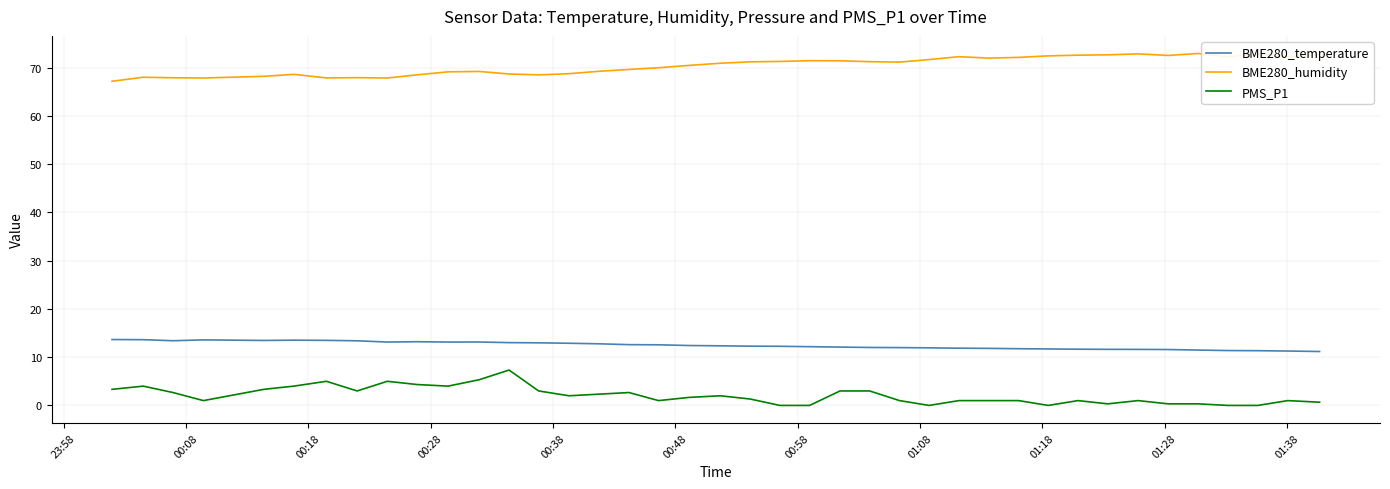

What are all the series names shown in the legend?

BME280_temperature, BME280_humidity, PMS_P1